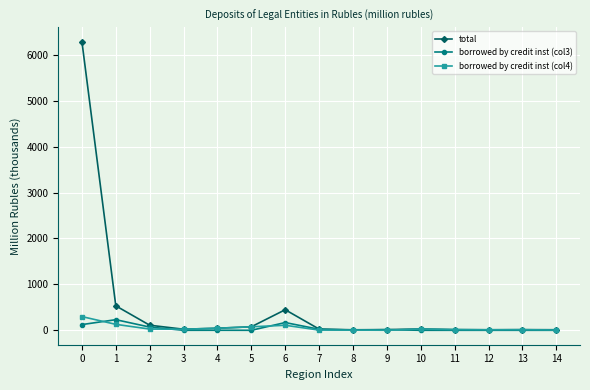

Does the chart display data point markers on the line(s)?

Yes